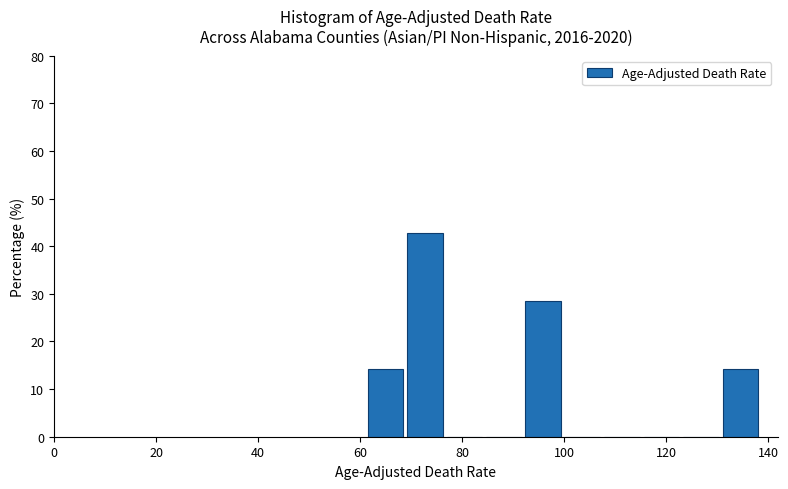

Read against the x-axis, roughly where is the centre of the tallest bar?

72